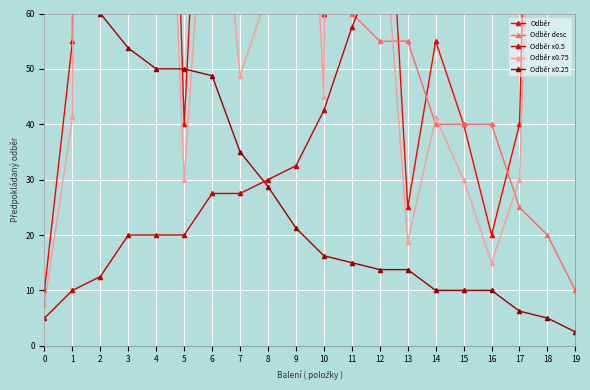

Where does the Odběr x0.75 series first go above 63?

2